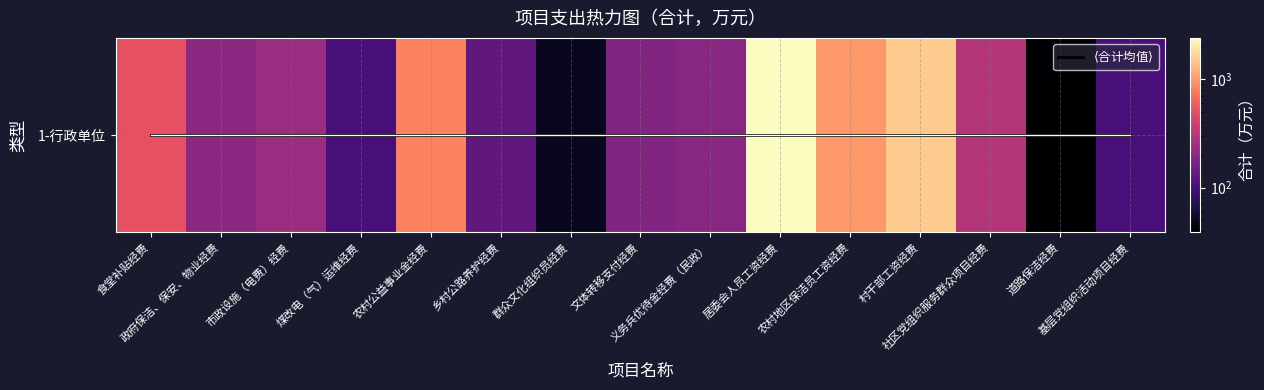

What is the greatest value displayed?

2400.0